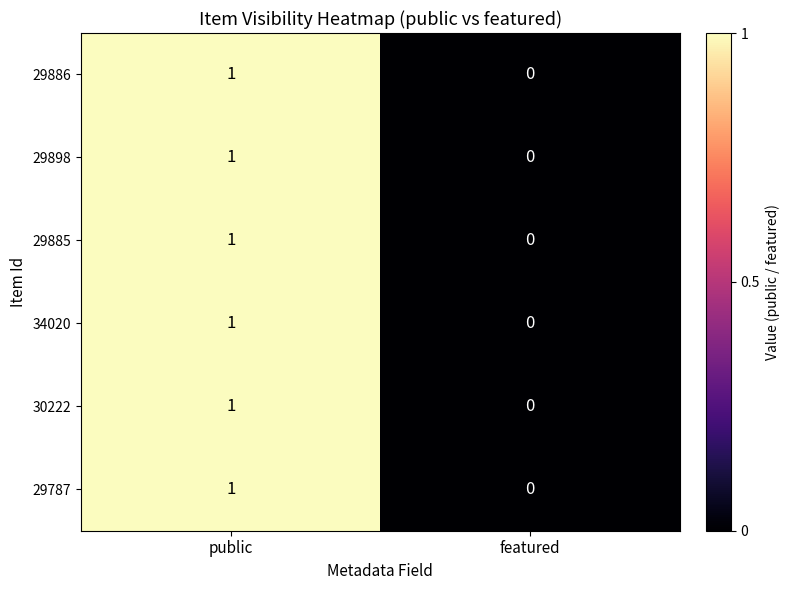

Reading left to right, list all the values displayed in this chart.

29886: public=1	featured=0
29898: public=1	featured=0
29885: public=1	featured=0
34020: public=1	featured=0
30222: public=1	featured=0
29787: public=1	featured=0